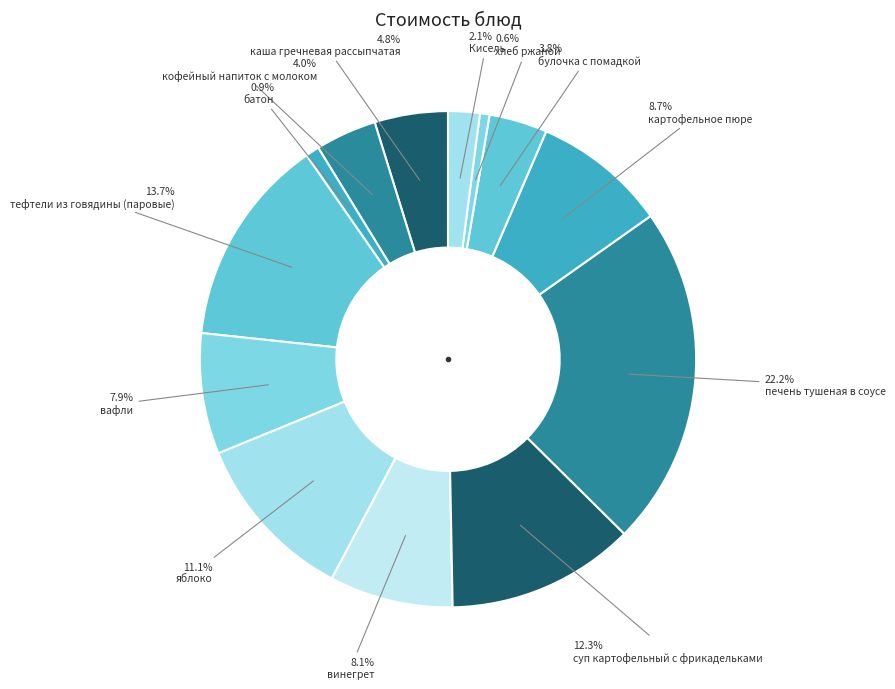

How many slices are in this pie chart?

13